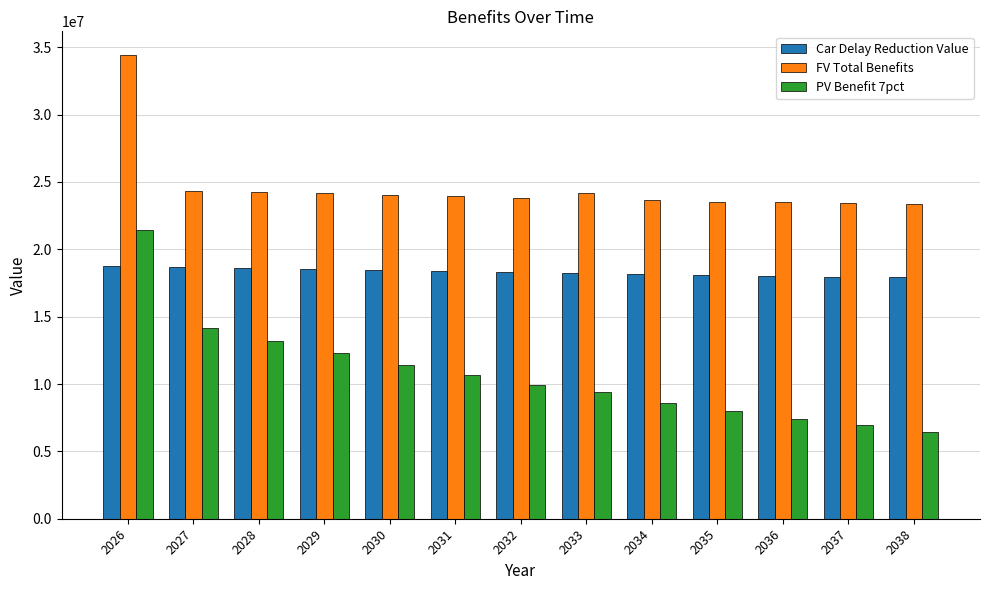

At which category does the chart reach its peak across all series?

2026